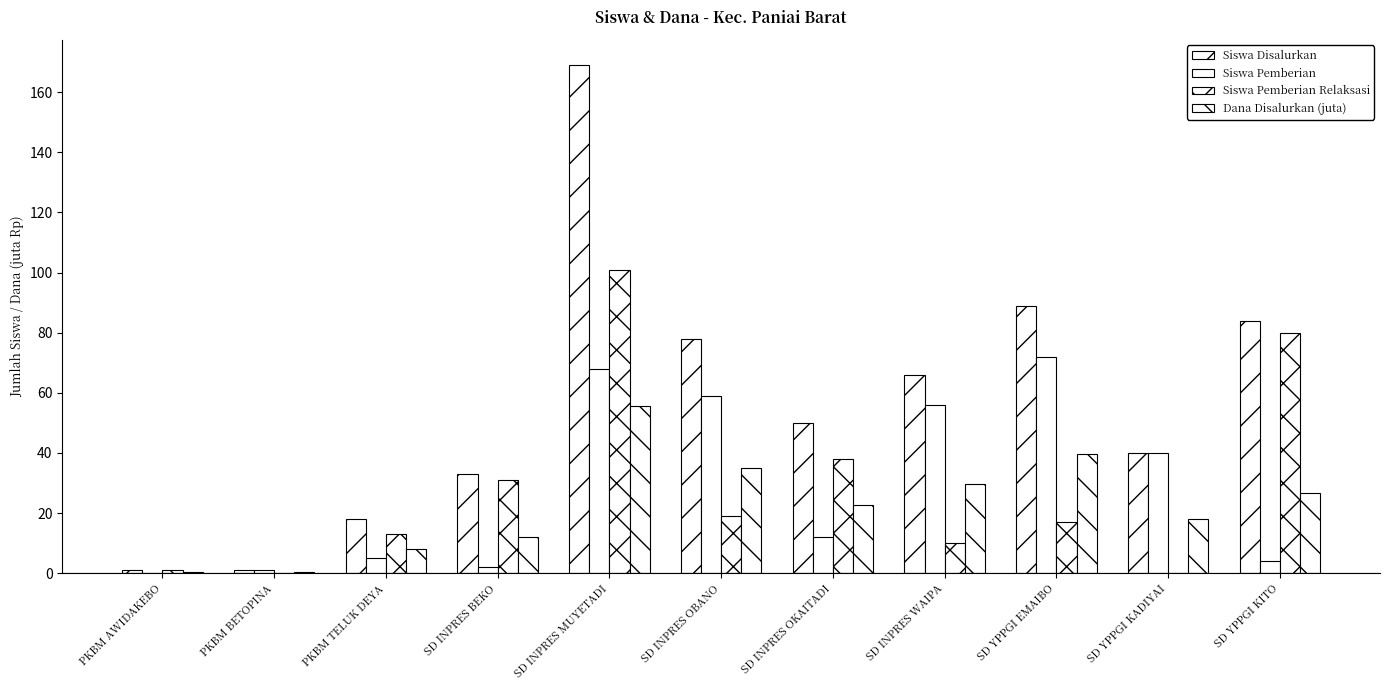

Reading left to right, list all the values displayed in this chart.

Siswa Disalurkan: PKBM AWIDAKEBO=1.0	PKBM BETOPINA=1.0	PKBM TELUK DEYA=18.0	SD INPRES BEKO=33.0	SD INPRES MUYETADI=169.0	SD INPRES OBANO=78.0	SD INPRES OKAITADI=50.0	SD INPRES WAIPA=66.0	SD YPPGI EMAIBO=89.0	SD YPPGI KADIYAI=40.0	SD YPPGI KITO=84.0
Siswa Pemberian: PKBM AWIDAKEBO=0.0	PKBM BETOPINA=1.0	PKBM TELUK DEYA=5.0	SD INPRES BEKO=2.0	SD INPRES MUYETADI=68.0	SD INPRES OBANO=59.0	SD INPRES OKAITADI=12.0	SD INPRES WAIPA=56.0	SD YPPGI EMAIBO=72.0	SD YPPGI KADIYAI=40.0	SD YPPGI KITO=4.0
Siswa Pemberian Relaksasi: PKBM AWIDAKEBO=1.0	PKBM BETOPINA=0.0	PKBM TELUK DEYA=13.0	SD INPRES BEKO=31.0	SD INPRES MUYETADI=101.0	SD INPRES OBANO=19.0	SD INPRES OKAITADI=38.0	SD INPRES WAIPA=10.0	SD YPPGI EMAIBO=17.0	SD YPPGI KADIYAI=0.0	SD YPPGI KITO=80.0
Dana Disalurkan (juta): PKBM AWIDAKEBO=0.5	PKBM BETOPINA=0.5	PKBM TELUK DEYA=8.1	SD INPRES BEKO=11.9	SD INPRES MUYETADI=55.6	SD INPRES OBANO=35.1	SD INPRES OKAITADI=22.5	SD INPRES WAIPA=29.7	SD YPPGI EMAIBO=39.6	SD YPPGI KADIYAI=18.0	SD YPPGI KITO=26.6